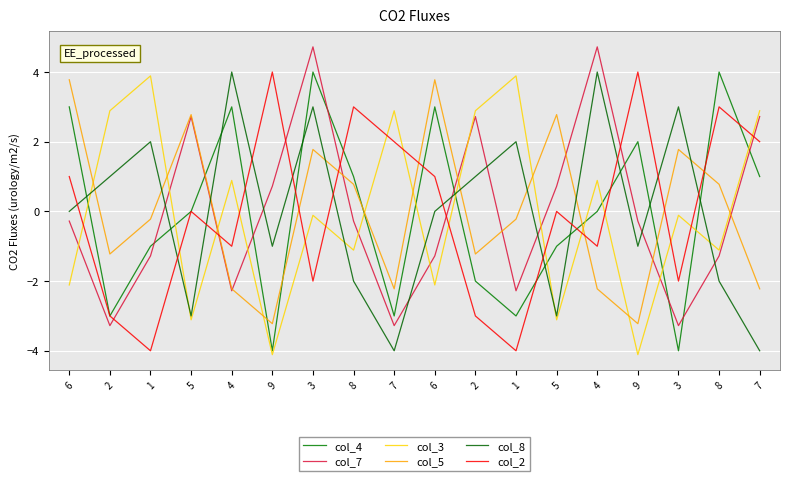

How many lines are shown in the chart?

6